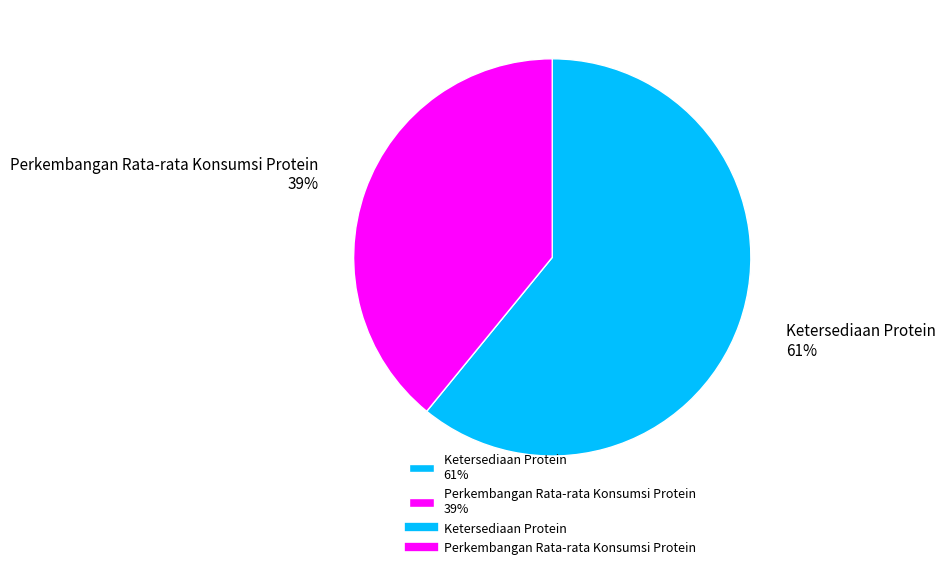

How many segments does this pie chart have?

2